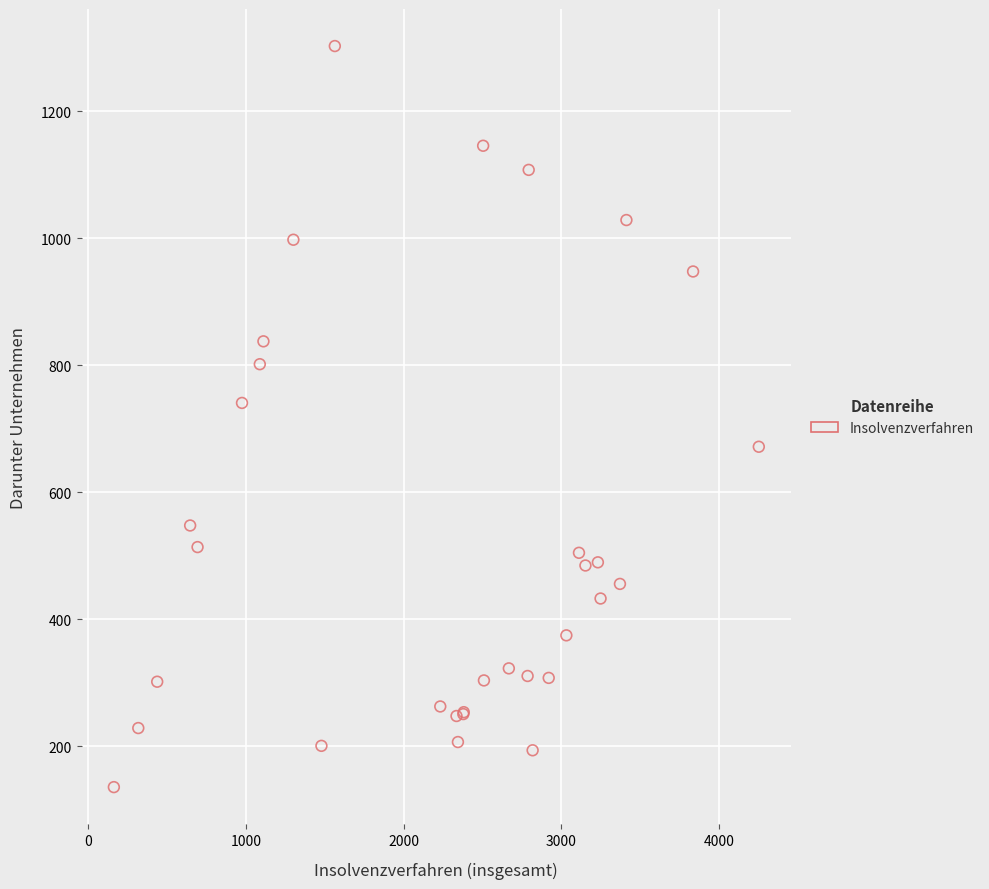

What Y value in the scatter plot is closest to 719?

741